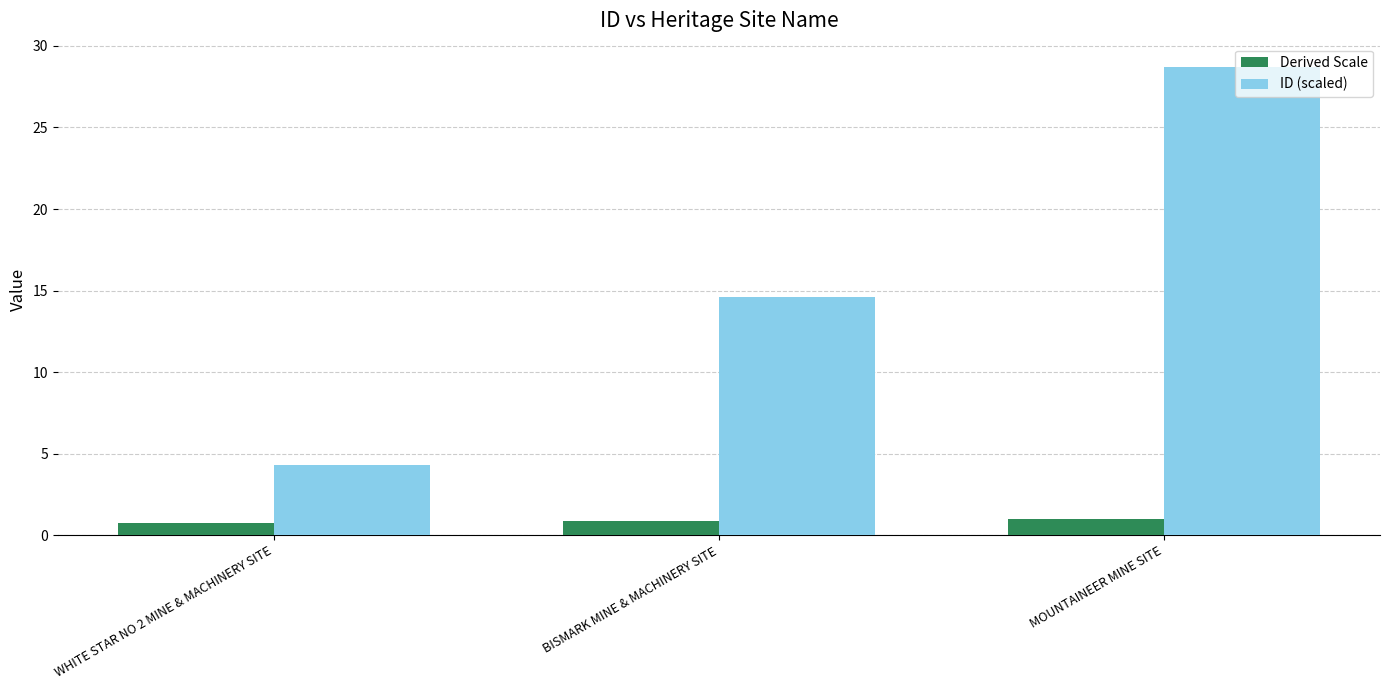

List the series in order of their peak value, highest first.

ID (scaled), Derived Scale